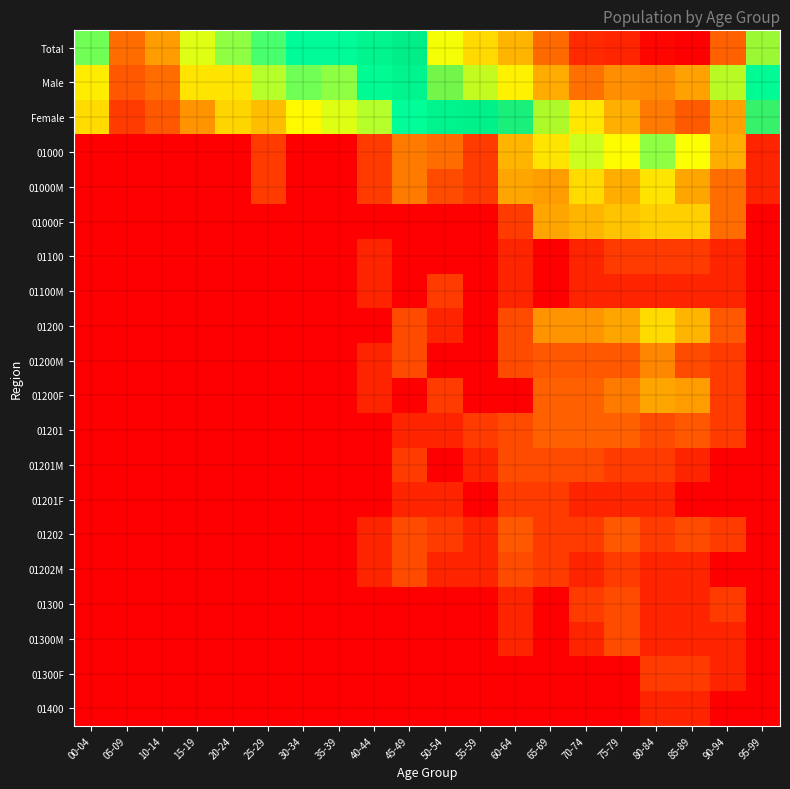

Reading left to right, extract all data points from this chart.

Total: 00-04=3.8	05-09=1.9	10-14=2.4	15-19=3.4	20-24=3.7	25-29=3.9	30-34=4.2	35-39=4.2	40-44=4.7	45-49=5.2	50-54=5.9	55-59=6.2	60-64=6.4	65-69=6.9	70-74=7.2	75-79=7.2	80-84=7.4	85-89=7.4	90-94=6.9	95-99=5.6
Male: 00-04=3.2	05-09=1.6	10-14=1.9	15-19=3.1	20-24=3.1	25-29=3.6	30-34=3.8	35-39=3.7	40-44=4.3	45-49=4.7	50-54=5.5	55-59=5.8	60-64=6.0	65-69=6.5	70-74=6.8	75-79=6.6	80-84=6.7	85-89=6.5	90-94=5.7	95-99=4.3
Female: 00-04=3.0	05-09=1.1	10-14=1.6	15-19=2.3	20-24=2.9	25-29=2.7	30-34=3.3	35-39=3.4	40-44=3.6	45-49=4.2	50-54=4.7	55-59=5.1	60-64=5.3	65-69=5.7	70-74=6.1	75-79=6.4	80-84=6.8	85-89=6.9	90-94=6.5	95-99=5.3
01000: 00-04=0.0	05-09=0.0	10-14=0.0	15-19=0.0	20-24=0.0	25-29=1.1	30-34=0.0	35-39=0.0	40-44=1.1	45-49=2.1	50-54=1.9	55-59=1.1	60-64=2.6	65-69=3.1	70-74=3.5	75-79=3.3	80-84=3.7	85-89=3.4	90-94=2.6	95-99=0.7
01000M: 00-04=0.0	05-09=0.0	10-14=0.0	15-19=0.0	20-24=0.0	25-29=1.1	30-34=0.0	35-39=0.0	40-44=1.1	45-49=2.1	50-54=1.4	55-59=1.1	60-64=2.5	65-69=2.4	70-74=3.0	75-79=2.6	80-84=3.1	85-89=2.5	90-94=1.9	95-99=0.7
01000F: 00-04=0.0	05-09=0.0	10-14=0.0	15-19=0.0	20-24=0.0	25-29=0.0	30-34=0.0	35-39=0.0	40-44=0.0	45-49=0.0	50-54=0.0	55-59=0.0	60-64=1.1	65-69=2.5	70-74=2.6	75-79=2.8	80-84=2.9	85-89=2.9	90-94=1.9	95-99=0.0
01100: 00-04=0.0	05-09=0.0	10-14=0.0	15-19=0.0	20-24=0.0	25-29=0.0	30-34=0.0	35-39=0.0	40-44=0.7	45-49=0.0	50-54=0.0	55-59=0.0	60-64=0.7	65-69=0.0	70-74=0.7	75-79=1.1	80-84=1.1	85-89=1.1	90-94=0.7	95-99=0.0
01100M: 00-04=0.0	05-09=0.0	10-14=0.0	15-19=0.0	20-24=0.0	25-29=0.0	30-34=0.0	35-39=0.0	40-44=0.7	45-49=0.0	50-54=1.1	55-59=0.0	60-64=0.7	65-69=0.0	70-74=0.7	75-79=0.7	80-84=0.7	85-89=0.7	90-94=0.7	95-99=0.0
01200: 00-04=0.0	05-09=0.0	10-14=0.0	15-19=0.0	20-24=0.0	25-29=0.0	30-34=0.0	35-39=0.0	40-44=0.0	45-49=1.4	50-54=0.7	55-59=0.0	60-64=1.4	65-69=2.3	70-74=2.3	75-79=2.5	80-84=3.0	85-89=2.6	90-94=1.6	95-99=0.0
01200M: 00-04=0.0	05-09=0.0	10-14=0.0	15-19=0.0	20-24=0.0	25-29=0.0	30-34=0.0	35-39=0.0	40-44=0.7	45-49=1.4	50-54=0.0	55-59=0.0	60-64=1.4	65-69=1.6	70-74=1.6	75-79=1.6	80-84=2.2	85-89=1.4	90-94=1.1	95-99=0.0
01200F: 00-04=0.0	05-09=0.0	10-14=0.0	15-19=0.0	20-24=0.0	25-29=0.0	30-34=0.0	35-39=0.0	40-44=0.7	45-49=0.0	50-54=1.1	55-59=0.0	60-64=0.0	65-69=1.8	70-74=1.8	75-79=2.1	80-84=2.5	85-89=2.4	90-94=1.1	95-99=0.0
01201: 00-04=0.0	05-09=0.0	10-14=0.0	15-19=0.0	20-24=0.0	25-29=0.0	30-34=0.0	35-39=0.0	40-44=0.0	45-49=0.7	50-54=0.7	55-59=1.1	60-64=1.4	65-69=1.8	70-74=1.8	75-79=1.8	80-84=1.4	85-89=1.6	90-94=1.1	95-99=0.0
01201M: 00-04=0.0	05-09=0.0	10-14=0.0	15-19=0.0	20-24=0.0	25-29=0.0	30-34=0.0	35-39=0.0	40-44=0.0	45-49=1.1	50-54=0.0	55-59=0.7	60-64=1.4	65-69=1.4	70-74=1.4	75-79=1.1	80-84=1.1	85-89=0.7	90-94=0.0	95-99=0.0
01201F: 00-04=0.0	05-09=0.0	10-14=0.0	15-19=0.0	20-24=0.0	25-29=0.0	30-34=0.0	35-39=0.0	40-44=0.0	45-49=0.7	50-54=0.7	55-59=0.0	60-64=1.1	65-69=1.1	70-74=0.7	75-79=0.7	80-84=0.7	85-89=0.0	90-94=0.0	95-99=0.0
01202: 00-04=0.0	05-09=0.0	10-14=0.0	15-19=0.0	20-24=0.0	25-29=0.0	30-34=0.0	35-39=0.0	40-44=0.7	45-49=1.4	50-54=1.1	55-59=0.7	60-64=1.6	65-69=1.1	70-74=1.1	75-79=1.6	80-84=1.1	85-89=1.4	90-94=1.1	95-99=0.0
01202M: 00-04=0.0	05-09=0.0	10-14=0.0	15-19=0.0	20-24=0.0	25-29=0.0	30-34=0.0	35-39=0.0	40-44=0.7	45-49=1.4	50-54=0.7	55-59=0.7	60-64=1.4	65-69=1.1	70-74=0.7	75-79=1.1	80-84=0.7	85-89=0.7	90-94=0.0	95-99=0.0
01300: 00-04=0.0	05-09=0.0	10-14=0.0	15-19=0.0	20-24=0.0	25-29=0.0	30-34=0.0	35-39=0.0	40-44=0.0	45-49=0.0	50-54=0.0	55-59=0.0	60-64=0.7	65-69=0.0	70-74=1.1	75-79=1.4	80-84=0.7	85-89=0.7	90-94=1.1	95-99=0.0
01300M: 00-04=0.0	05-09=0.0	10-14=0.0	15-19=0.0	20-24=0.0	25-29=0.0	30-34=0.0	35-39=0.0	40-44=0.0	45-49=0.0	50-54=0.0	55-59=0.0	60-64=0.7	65-69=0.0	70-74=0.7	75-79=1.4	80-84=0.7	85-89=0.7	90-94=0.7	95-99=0.0
01300F: 00-04=0.0	05-09=0.0	10-14=0.0	15-19=0.0	20-24=0.0	25-29=0.0	30-34=0.0	35-39=0.0	40-44=0.0	45-49=0.0	50-54=0.0	55-59=0.0	60-64=0.0	65-69=0.0	70-74=0.0	75-79=0.0	80-84=1.1	85-89=1.1	90-94=0.7	95-99=0.0
01400: 00-04=0.0	05-09=0.0	10-14=0.0	15-19=0.0	20-24=0.0	25-29=0.0	30-34=0.0	35-39=0.0	40-44=0.0	45-49=0.0	50-54=0.0	55-59=0.0	60-64=0.0	65-69=0.0	70-74=0.0	75-79=0.0	80-84=0.7	85-89=0.7	90-94=0.0	95-99=0.0